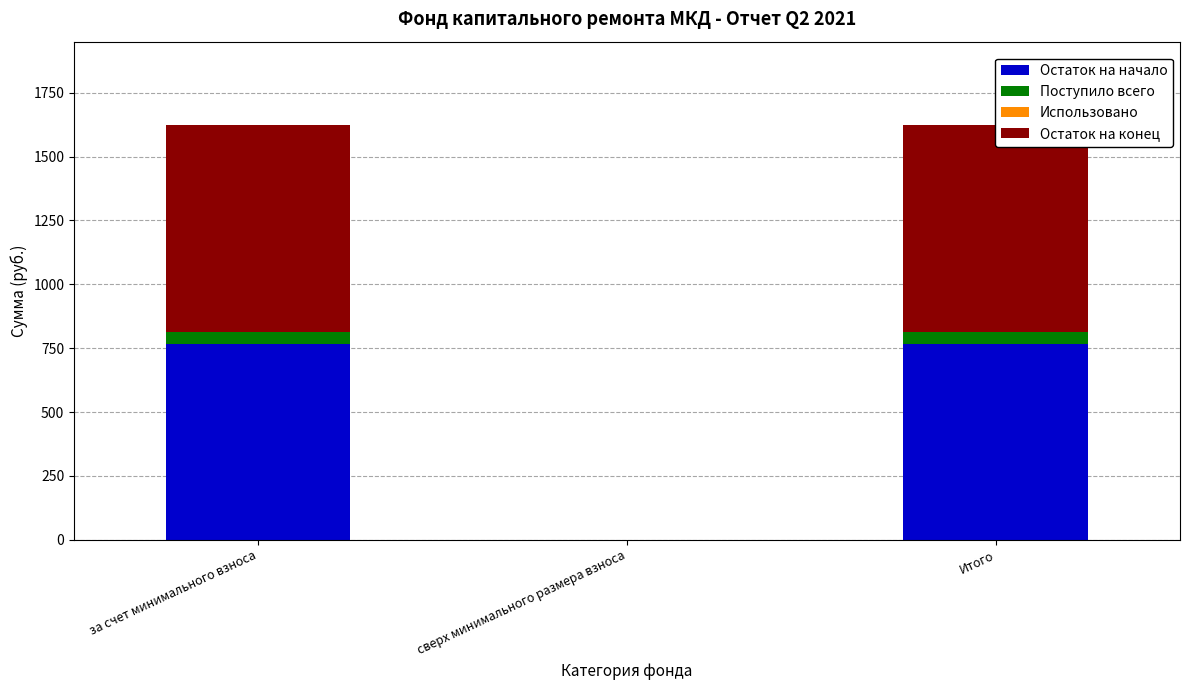

Is it true that Поступило всего equals 47.9 at Итого?

True